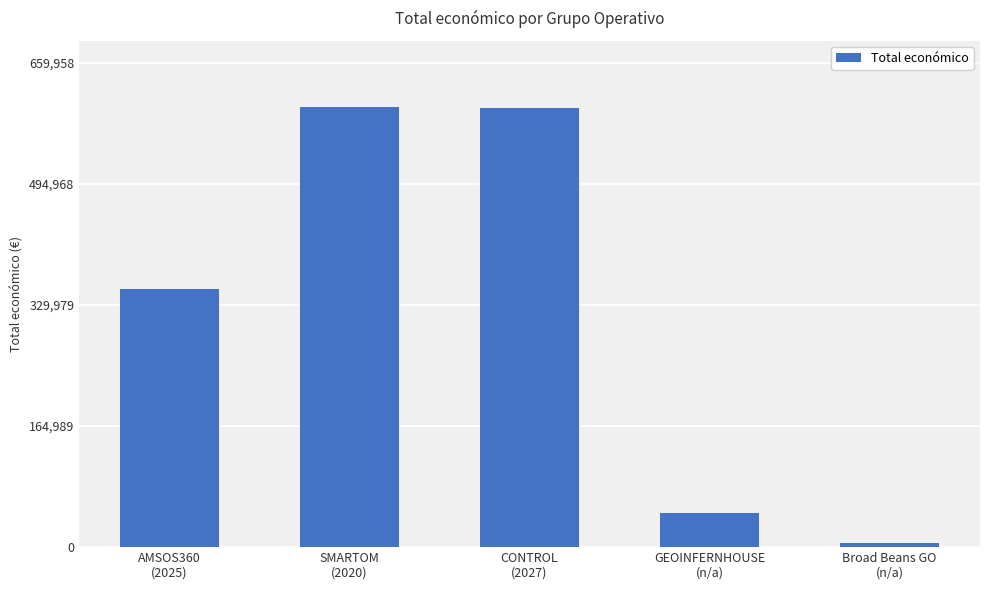

Are the bars grouped side by side (vs. stacked)?

No